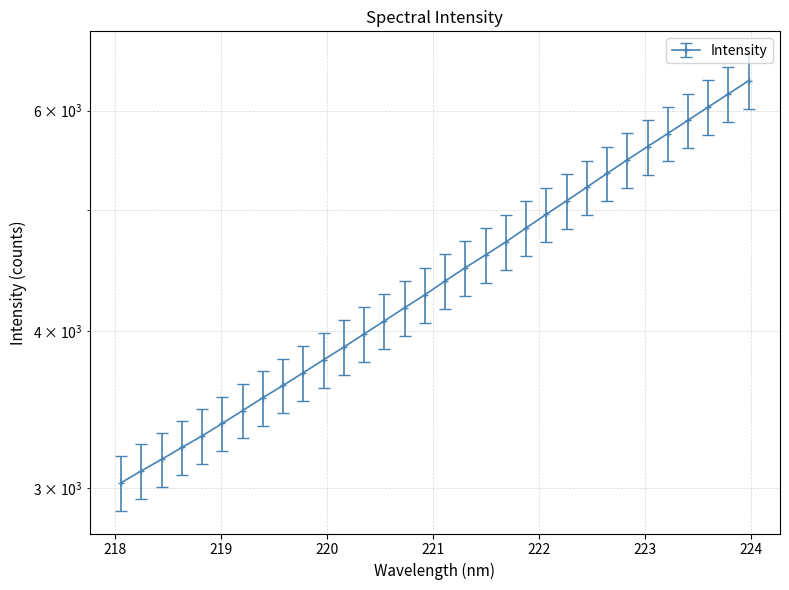

Which has a higher value, 223.7895 or 218.0596?

223.7895